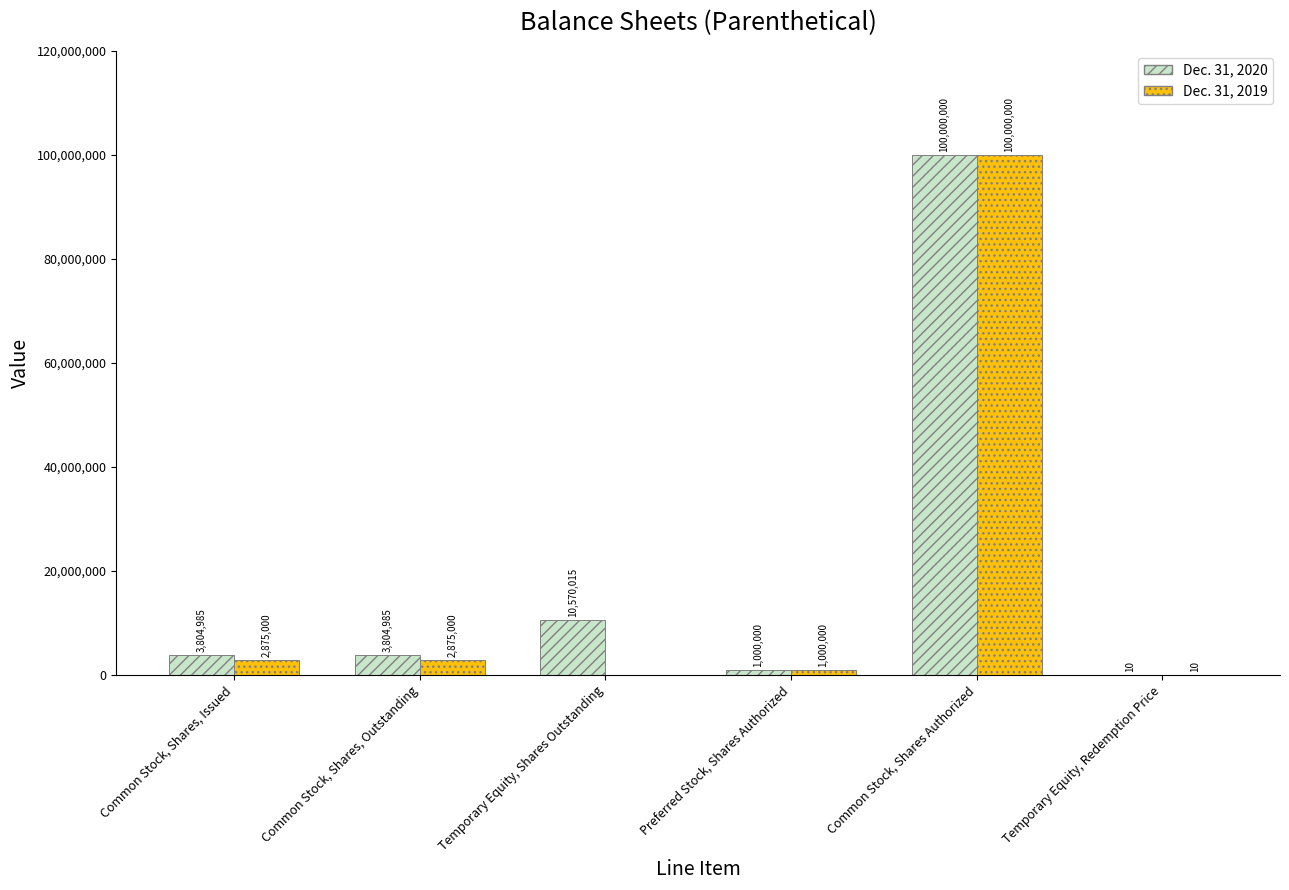

What is the sum of all Dec. 31, 2020 values?

119179995